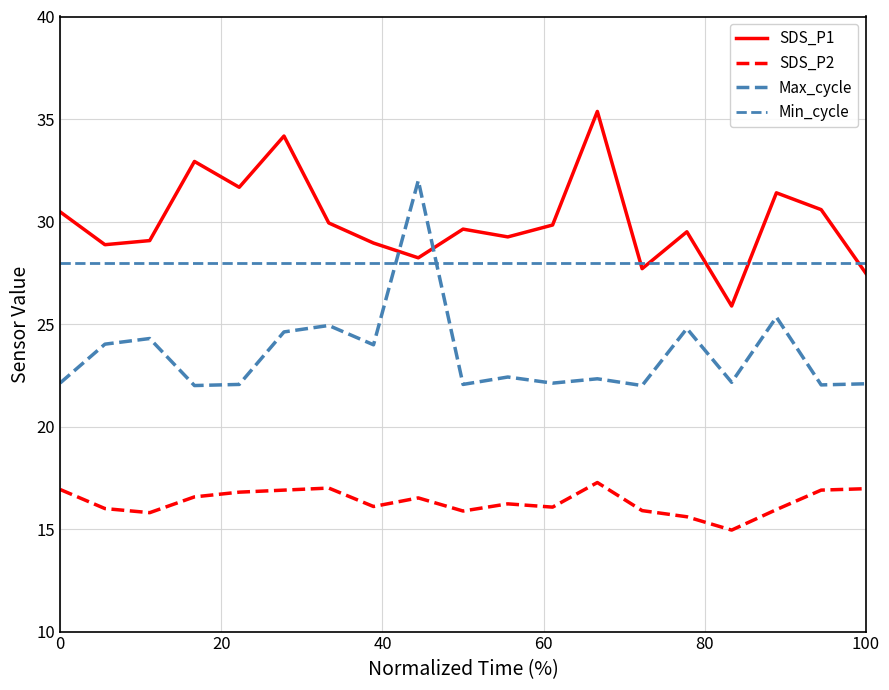

Is this an area chart (filled region under the line)?

No